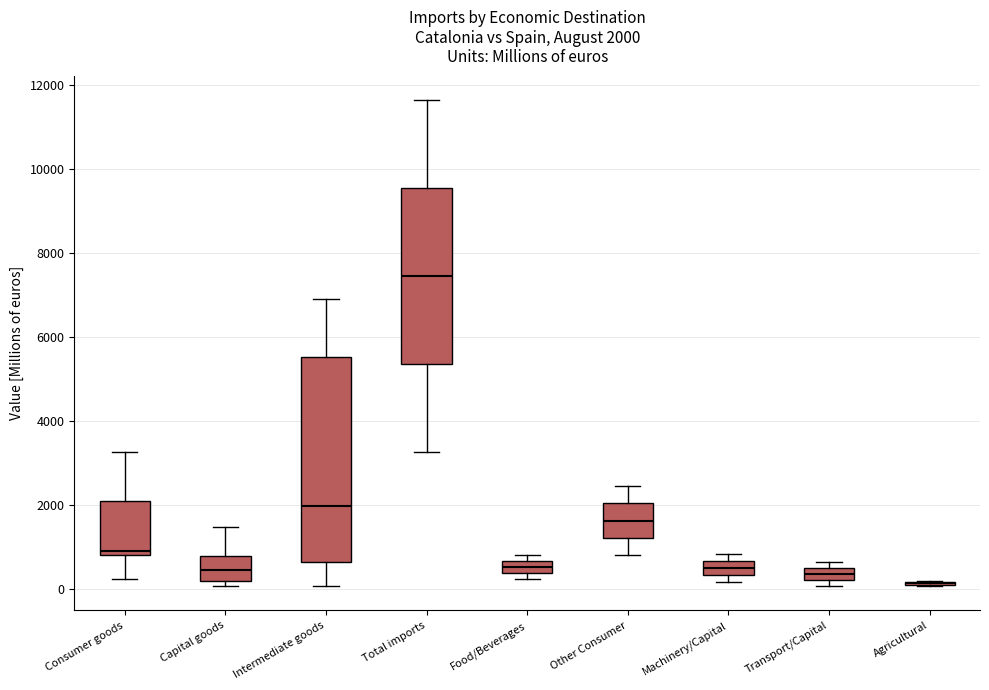

Comparing the boxes themselves (not the whiskers), which one is the tallest?

Intermediate goods